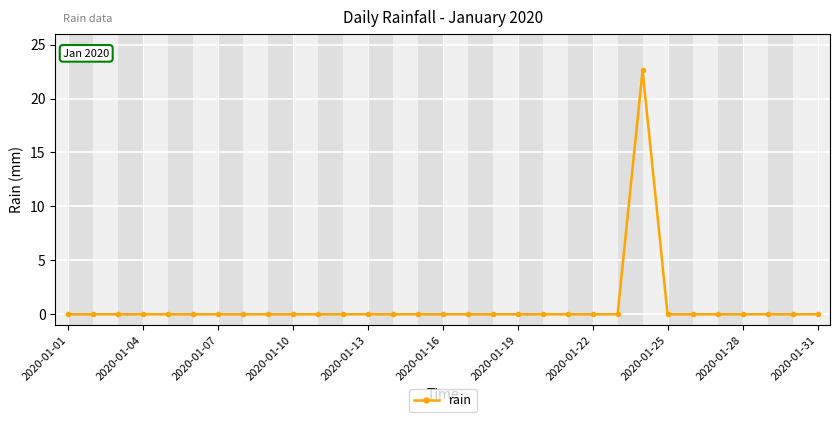

What is the sum of all values?

22.6